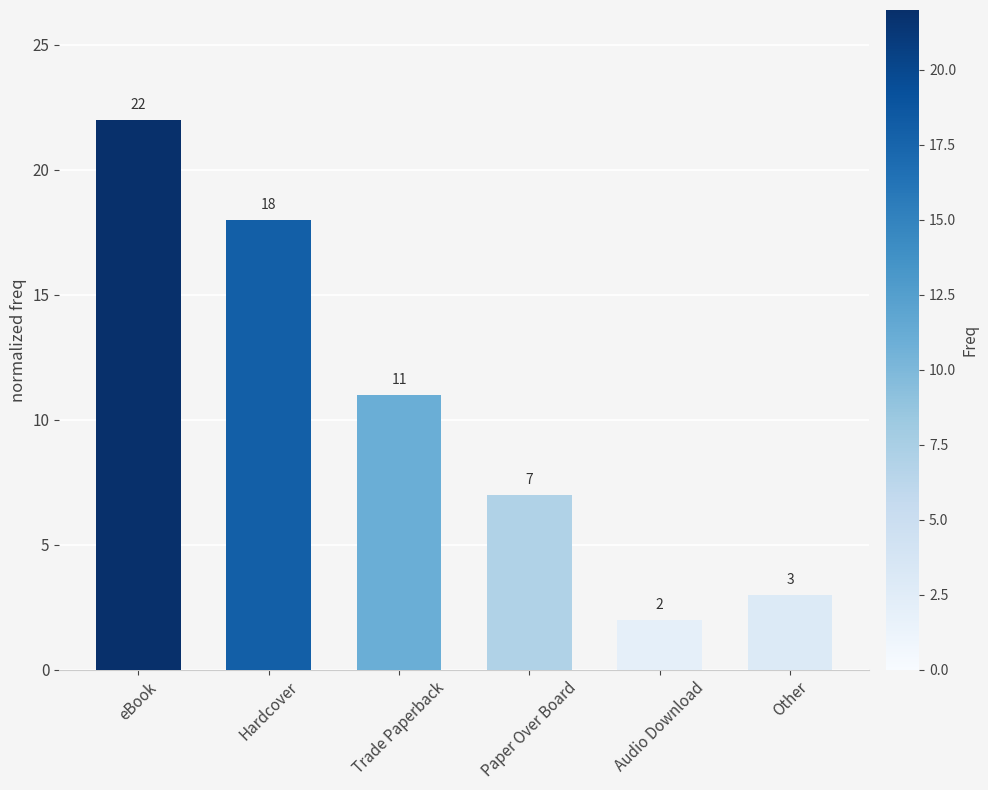

What is the smallest value displayed?

2